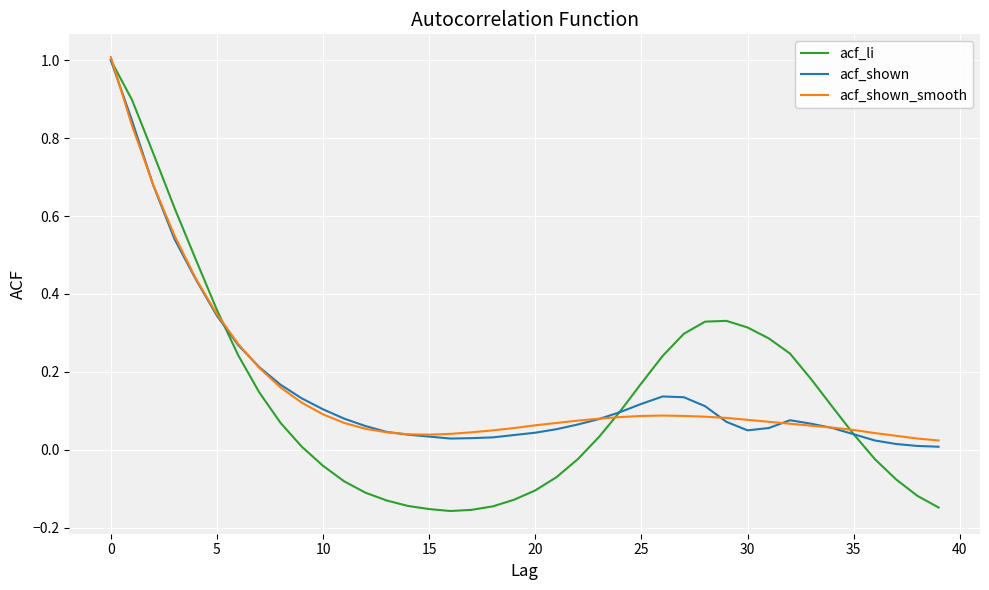

Which series has the widest spread of values?

acf_li